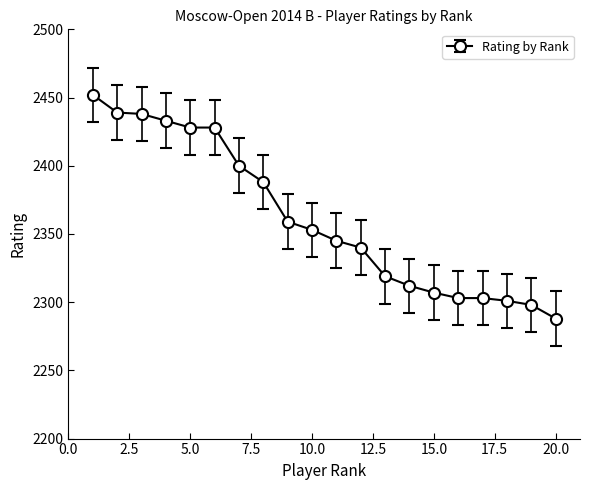

What is the difference between the second highest and minimum values?

151